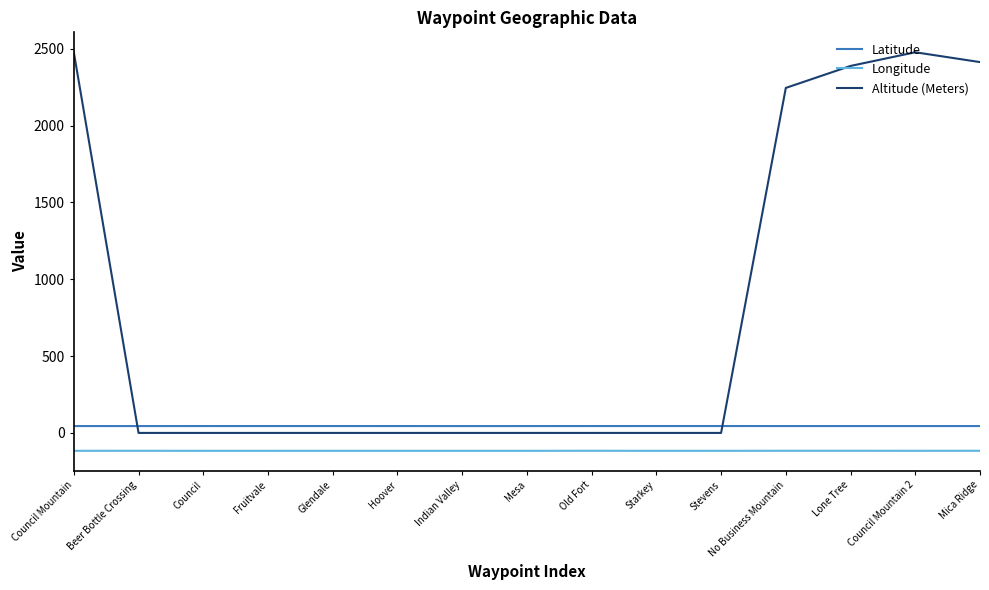

What is the maximum value shown in the chart?

2477.0